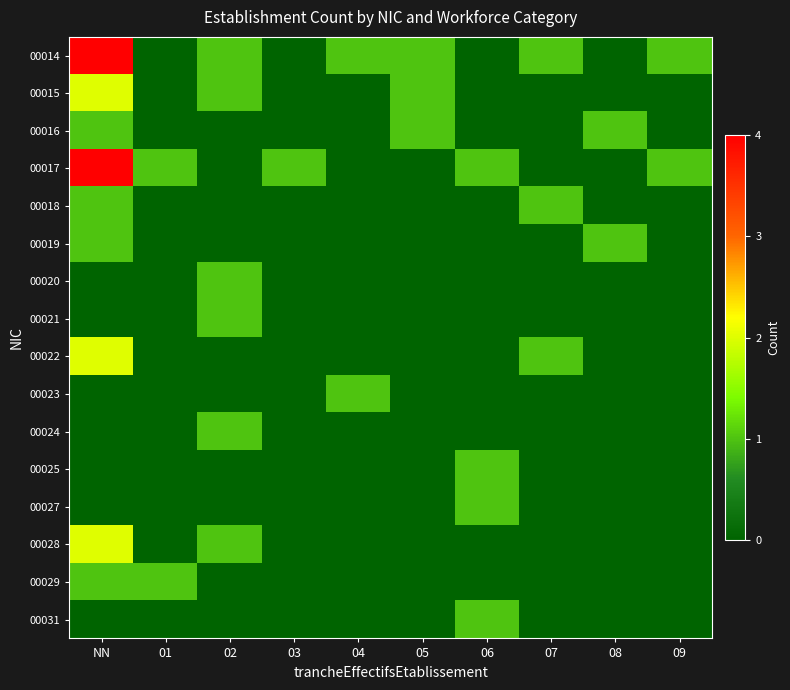

At which category is the sum across all series the highest?

NN